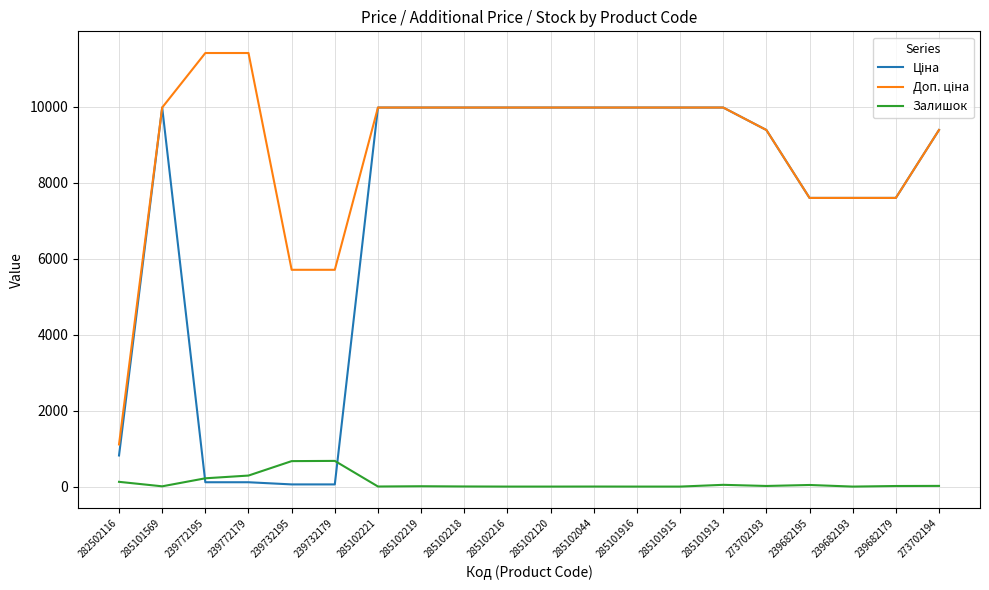

Where is Залишок nearest to the value 338?

239772179